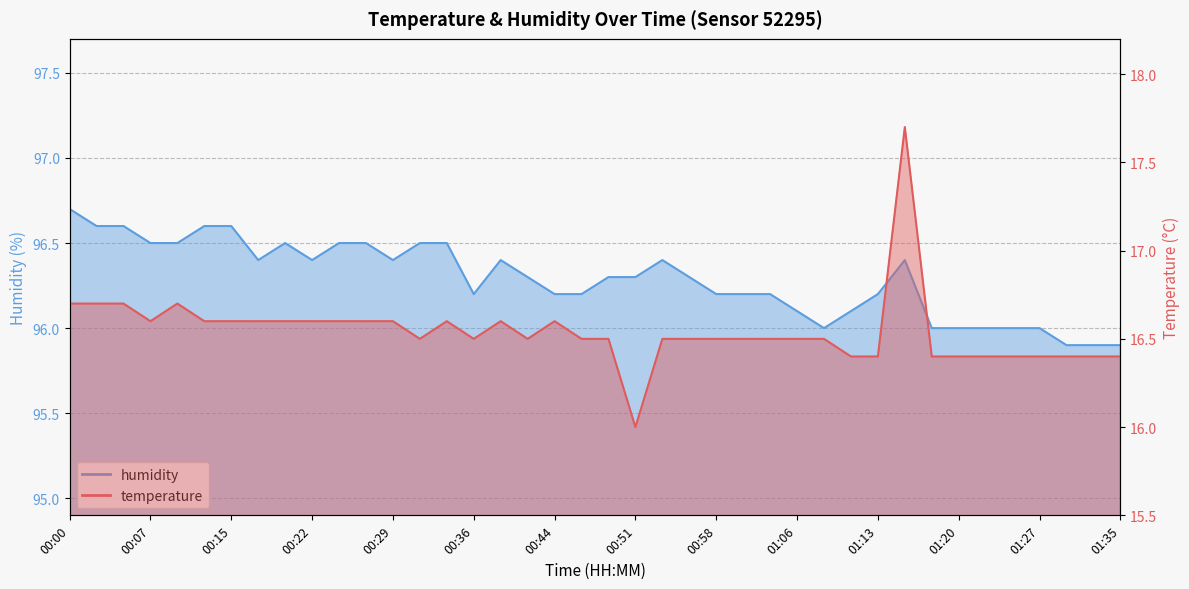

What is the sum of the humidity values at 00:17 and 00:32?

192.9